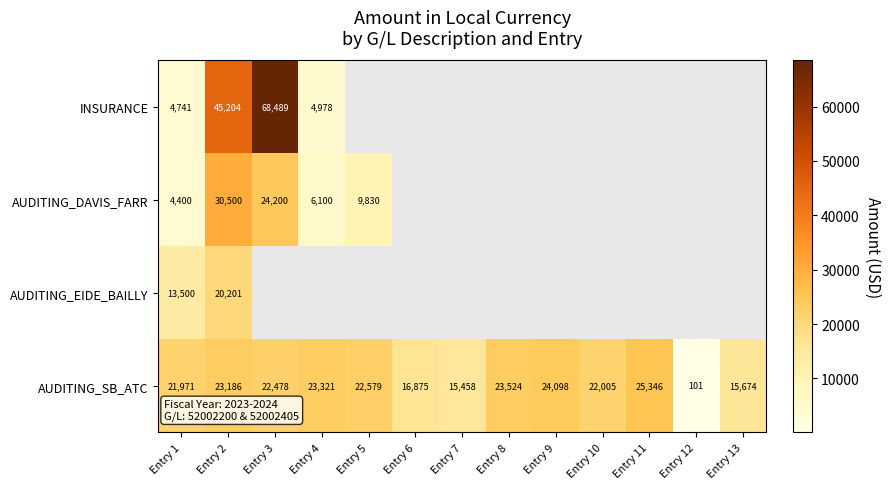

What is the average value of the AUDITING_SB_ATC series?

19740